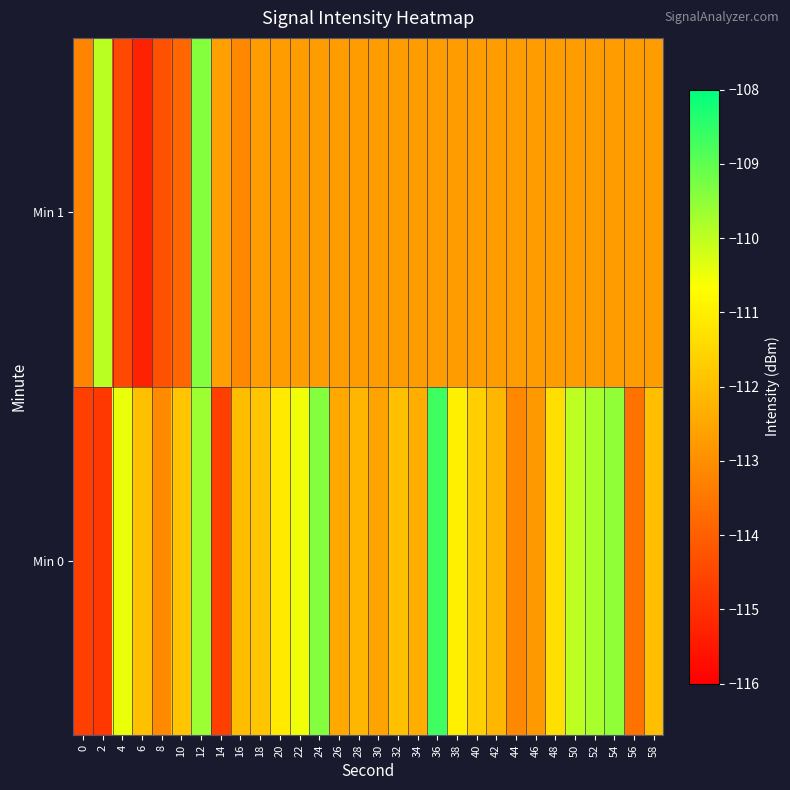

Rank the series by their maximum value, from highest to lowest.

Min 0, Min 1